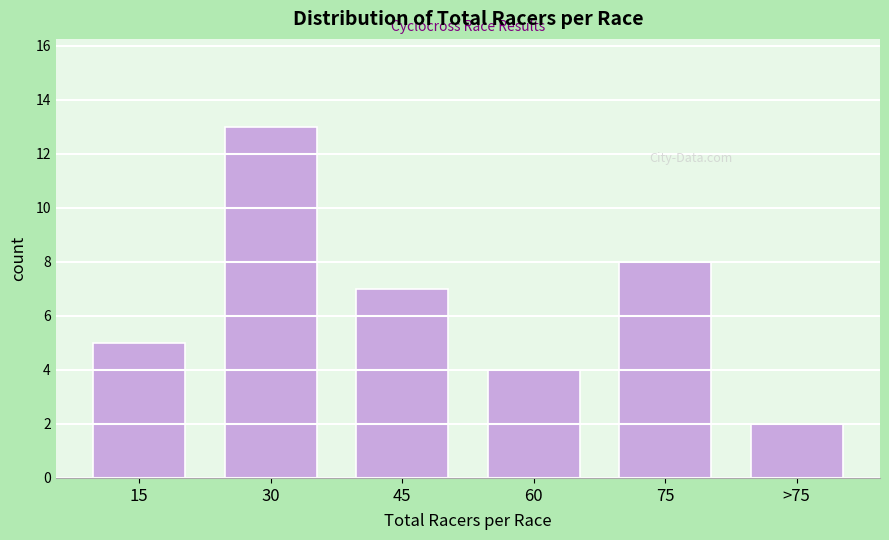

Reading right to left, transcribe all the data shown in this chart.

>75=2	75=8	60=4	45=7	30=13	15=5